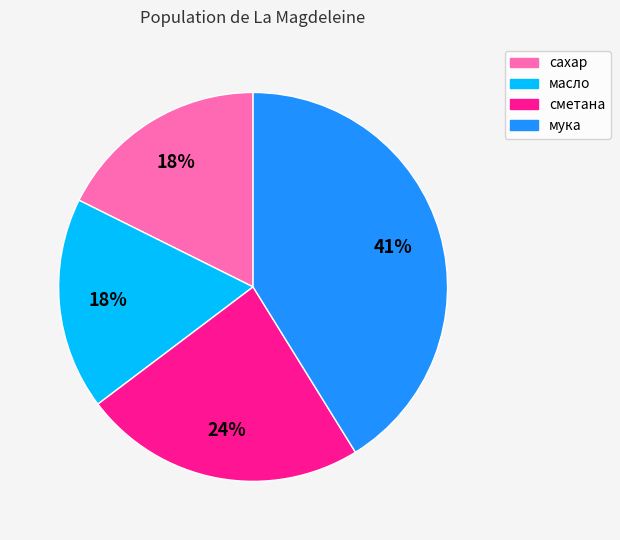

Does сметана represent more than half of the total?

No